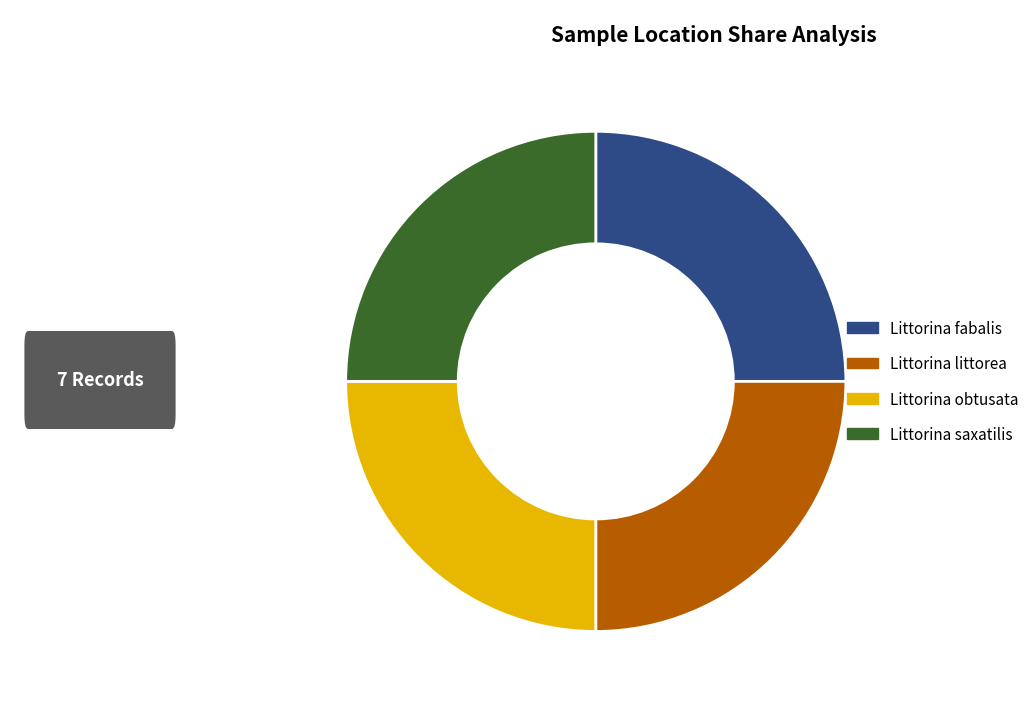

Is Littorina obtusata the majority of the pie?

No